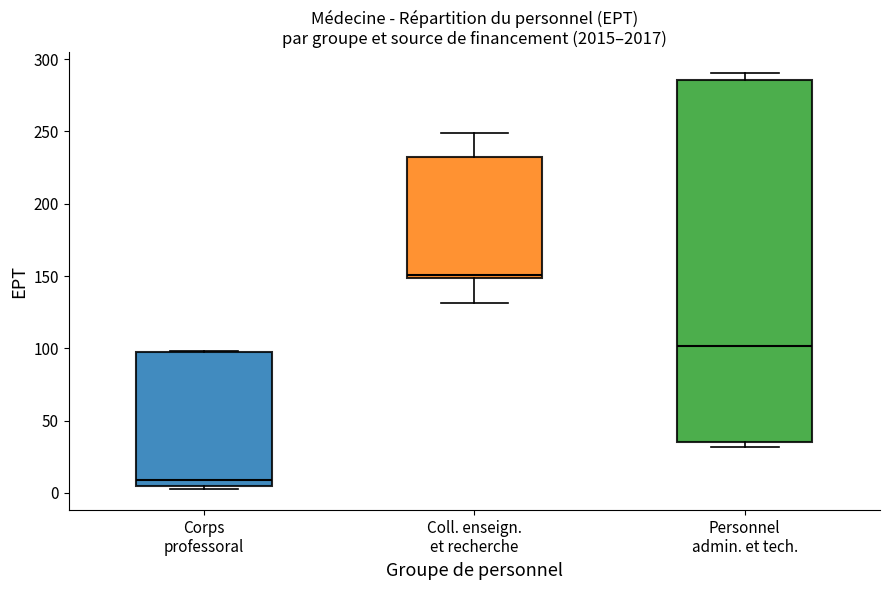

Reading left to right, read every box against the y-axis: the position of its median line, the range the box covers, and the ends of its whiskers. The values are not printed on the chart, so give them approximately, as read against the axis.

Corps professoral: median 10, box 5 to 95, whiskers 5 (just below the box's lower edge) to 100
Coll. enseign. et recherche: median 150 (just above the box's lower edge), box 150 to 230, whiskers 130 to 250
Personnel admin. et tech.: median 100, box 35 to 285, whiskers 30 to 290